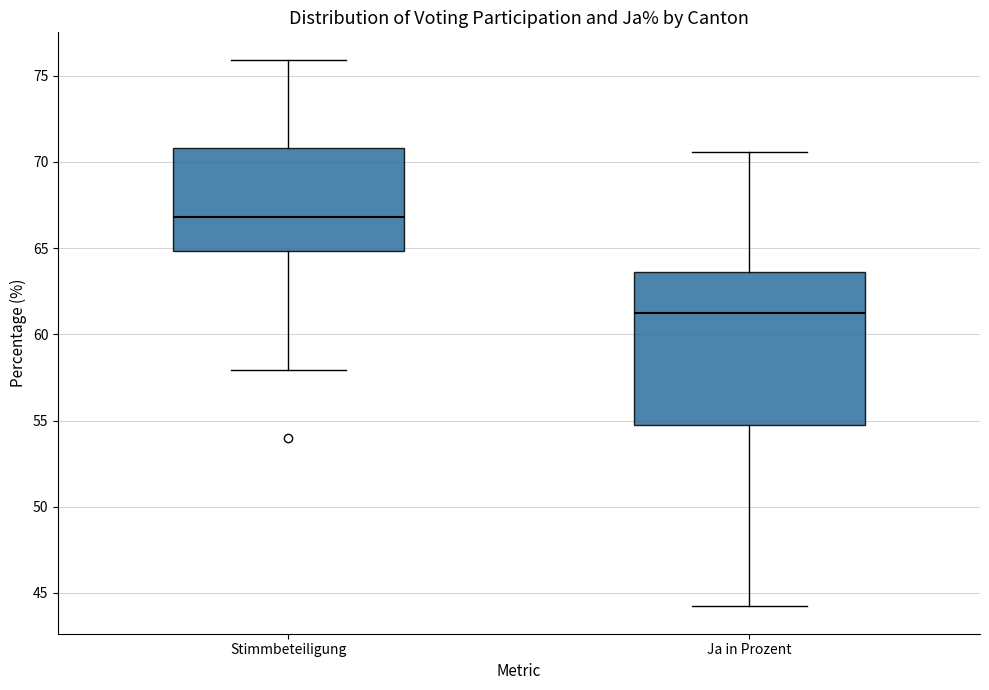

Reading left to right, read every box against the y-axis: the position of its median line, the range the box covers, and the ends of its whiskers. The values are not printed on the chart, so give them approximately, as read against the axis.

Stimmbeteiligung: median 67.0, box 65.0 to 71.0, whiskers 58.0 to 76.0
Ja in Prozent: median 61.5, box 54.5 to 63.5, whiskers 44.0 to 70.5